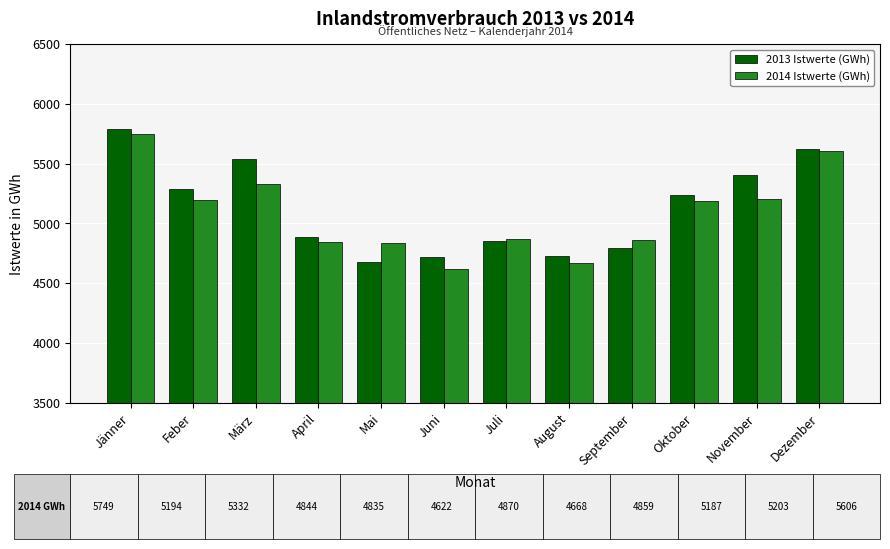

How many values in the 2014 Istwerte (GWh) series exceed 5187?

6